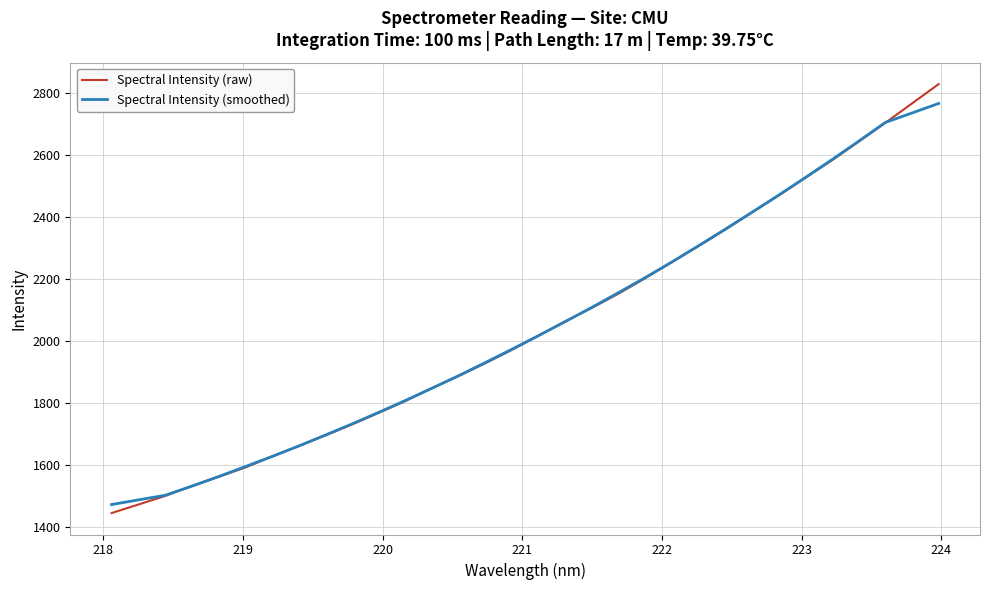

Which series has the largest range (max minus min)?

Spectral Intensity (raw)